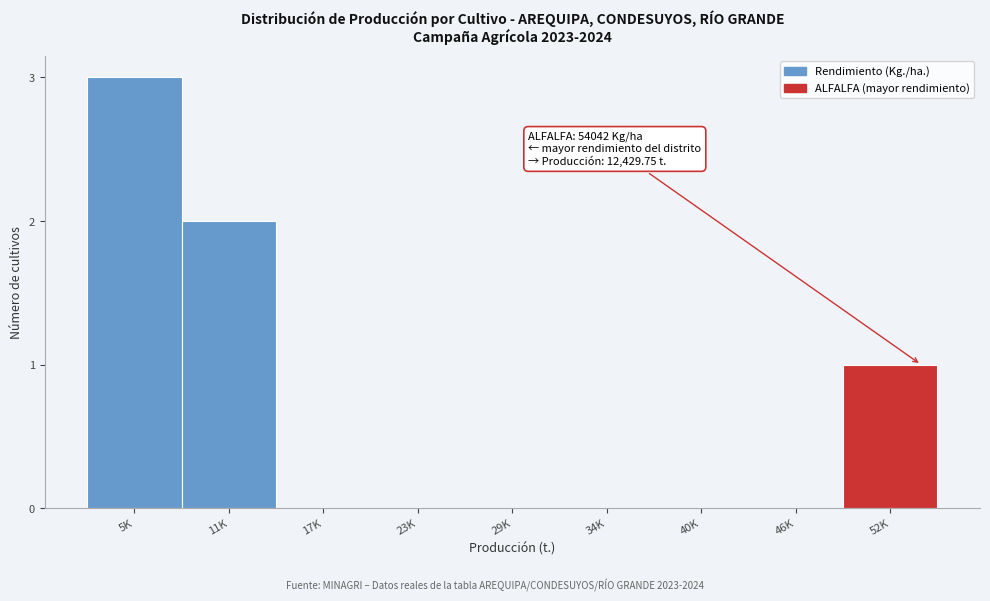

Reading left to right, extract all data points from this chart.

5K=3	11K=2	17K=0	23K=0	29K=0	34K=0	40K=0	46K=0	52K=1